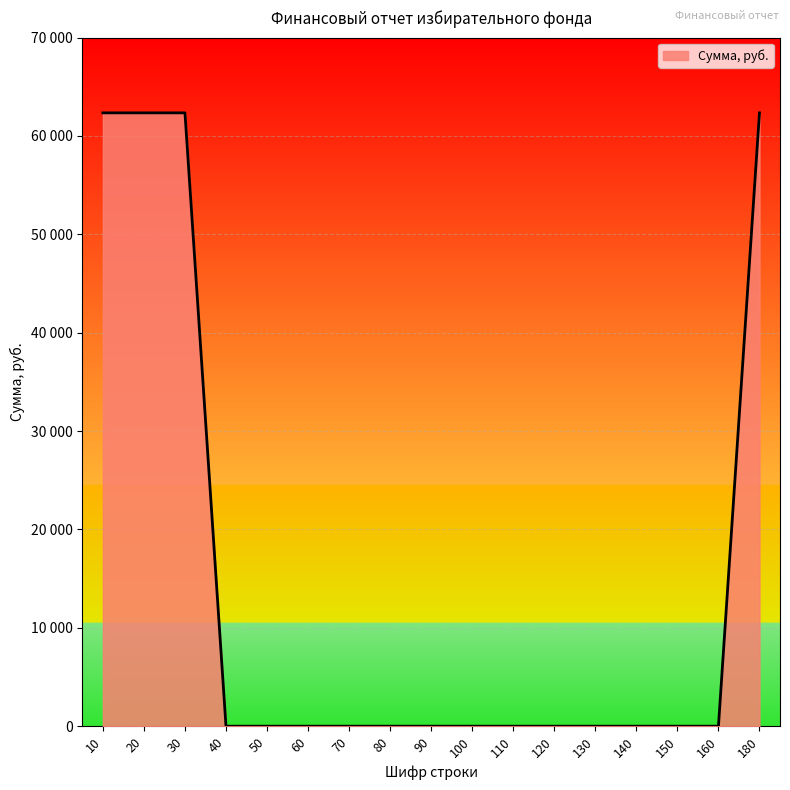

Does the chart display data point markers on the line(s)?

No